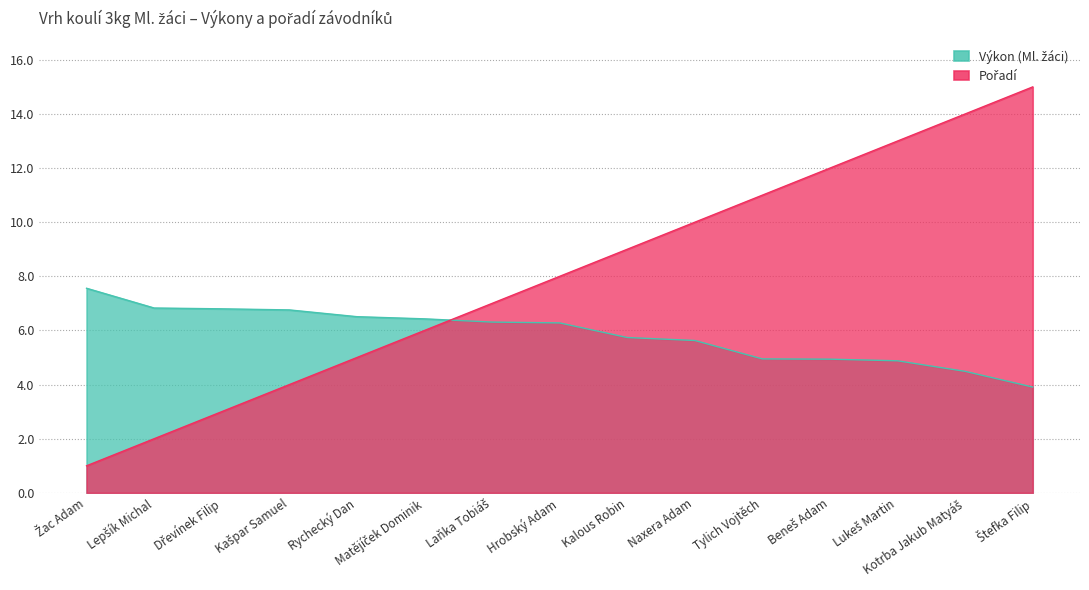

What is the value of the Pořadí point at the 8th from the left?

8.0